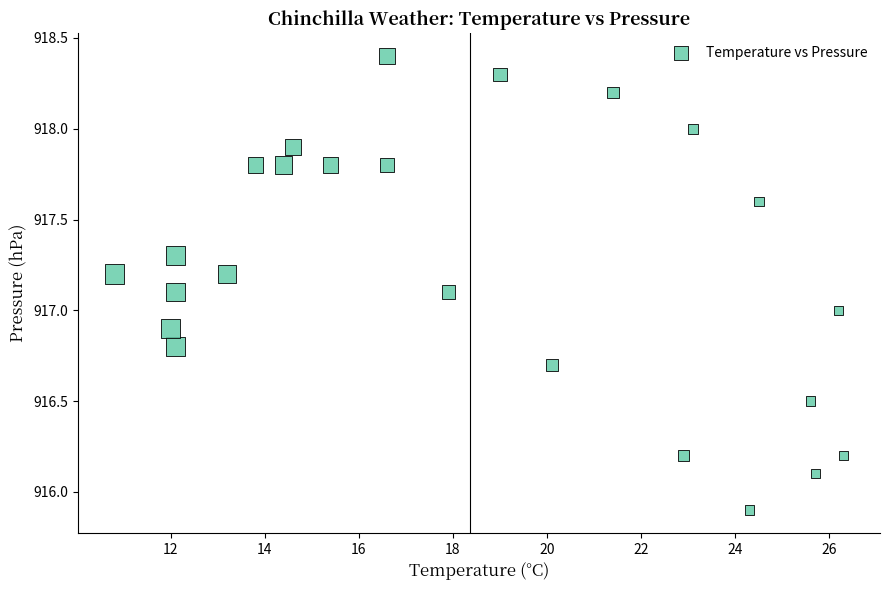

What is the range of X values (max minus min)?

15.5